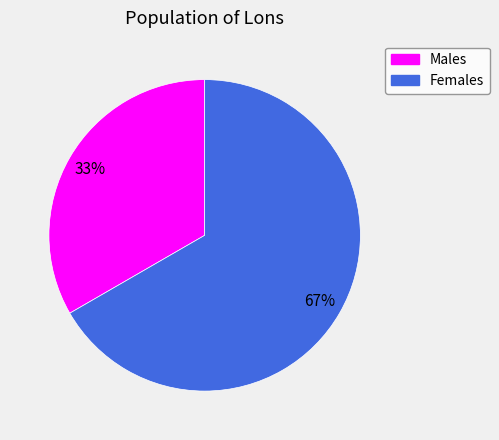

Which has a higher value, Males or Females?

Females